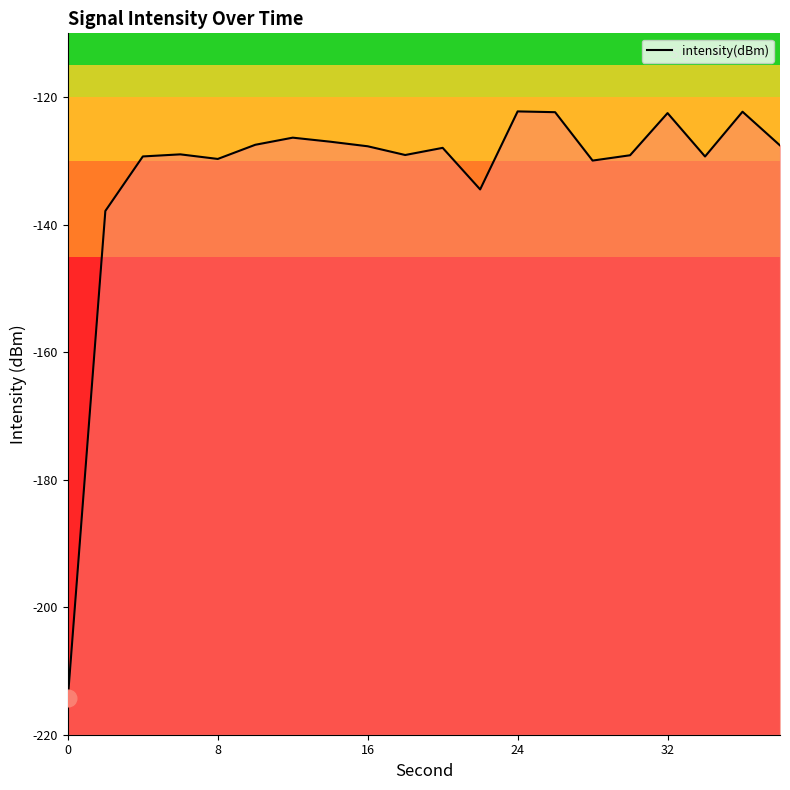

How many points are higher than both their immediate neighbors (excluding endpoints)?

6